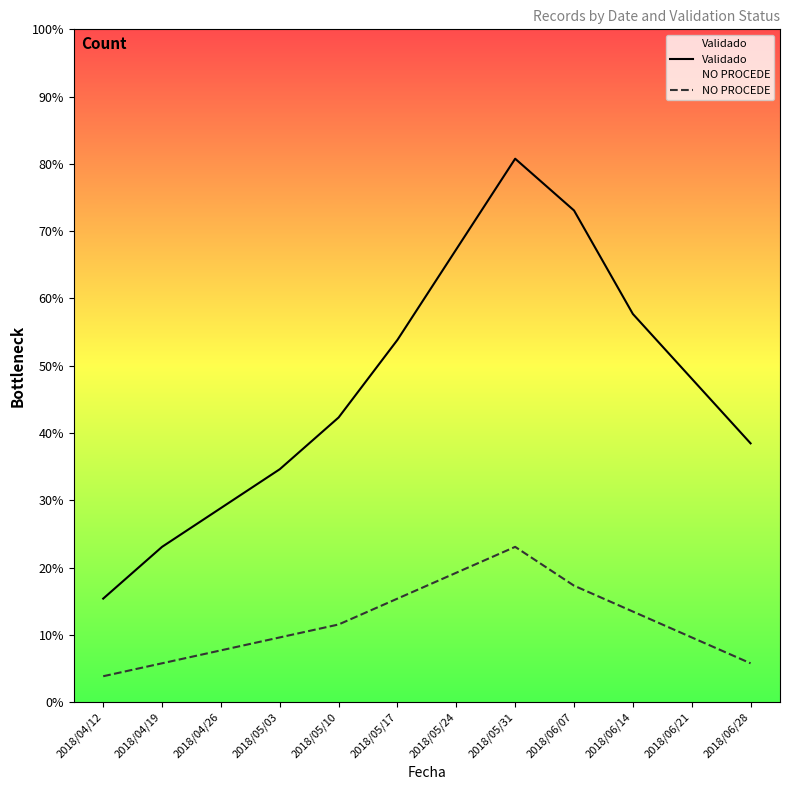

At which category does the chart reach its minimum across all series?

2018/04/12